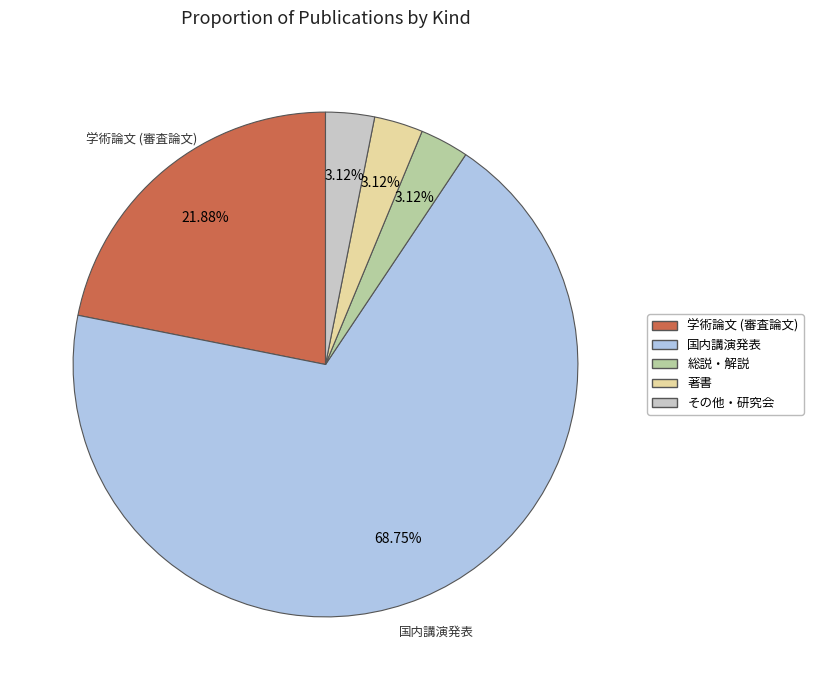

What is the majority slice?

国内講演発表